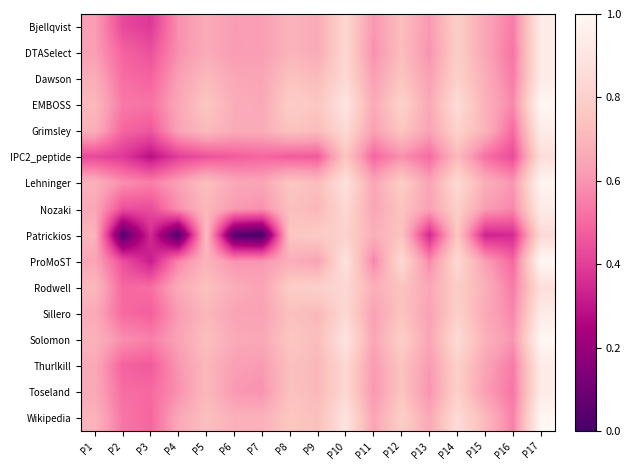

Reading right to left, transcribe all the data shown in this chart.

Bjellqvist: P17=0.9	P16=0.5	P15=0.6	P14=0.8	P13=0.6	P12=0.7	P11=0.6	P10=0.8	P9=0.7	P8=0.7	P7=0.6	P6=0.6	P5=0.7	P4=0.6	P3=0.4	P2=0.4	P1=0.6
DTASelect: P17=0.9	P16=0.5	P15=0.6	P14=0.8	P13=0.6	P12=0.7	P11=0.6	P10=0.8	P9=0.7	P8=0.7	P7=0.6	P6=0.6	P5=0.7	P4=0.6	P3=0.4	P2=0.5	P1=0.6
Dawson: P17=0.9	P16=0.5	P15=0.7	P14=0.8	P13=0.6	P12=0.8	P11=0.6	P10=0.8	P9=0.7	P8=0.7	P7=0.6	P6=0.7	P5=0.7	P4=0.6	P3=0.5	P2=0.5	P1=0.7
EMBOSS: P17=1.0	P16=0.6	P15=0.7	P14=0.9	P13=0.7	P12=0.8	P11=0.7	P10=0.9	P9=0.8	P8=0.8	P7=0.7	P6=0.7	P5=0.8	P4=0.6	P3=0.5	P2=0.5	P1=0.7
Grimsley: P17=0.9	P16=0.5	P15=0.7	P14=0.8	P13=0.6	P12=0.8	P11=0.6	P10=0.8	P9=0.7	P8=0.7	P7=0.7	P6=0.7	P5=0.7	P4=0.6	P3=0.5	P2=0.5	P1=0.7
IPC2_peptide: P17=0.9	P16=0.4	P15=0.5	P14=0.7	P13=0.5	P12=0.6	P11=0.5	P10=0.8	P9=0.5	P8=0.5	P7=0.5	P6=0.5	P5=0.4	P4=0.4	P3=0.3	P2=0.4	P1=0.4
Lehninger: P17=1.0	P16=0.6	P15=0.7	P14=0.8	P13=0.6	P12=0.8	P11=0.6	P10=0.9	P9=0.7	P8=0.8	P7=0.6	P6=0.7	P5=0.7	P4=0.6	P3=0.6	P2=0.6	P1=0.7
Nozaki: P17=0.9	P16=0.6	P15=0.6	P14=0.8	P13=0.6	P12=0.7	P11=0.6	P10=0.8	P9=0.7	P8=0.7	P7=0.6	P6=0.6	P5=0.7	P4=0.6	P3=0.4	P2=0.4	P1=0.7
Patrickios: P17=0.8	P16=0.3	P15=0.3	P14=0.8	P13=0.3	P12=0.7	P11=0.7	P10=0.8	P9=0.8	P8=0.8	P7=0.0	P6=0.0	P5=0.7	P4=0.0	P3=0.4	P2=0.0	P1=0.7
ProMoST: P17=1.0	P16=0.5	P15=0.6	P14=0.8	P13=0.6	P12=0.8	P11=0.6	P10=0.9	P9=0.6	P8=0.7	P7=0.6	P6=0.6	P5=0.7	P4=0.6	P3=0.3	P2=0.4	P1=0.6
Rodwell: P17=0.9	P16=0.5	P15=0.7	P14=0.8	P13=0.7	P12=0.7	P11=0.7	P10=0.8	P9=0.8	P8=0.8	P7=0.6	P6=0.7	P5=0.7	P4=0.7	P3=0.5	P2=0.5	P1=0.7
Sillero: P17=0.9	P16=0.6	P15=0.7	P14=0.8	P13=0.6	P12=0.7	P11=0.6	P10=0.8	P9=0.7	P8=0.7	P7=0.6	P6=0.6	P5=0.7	P4=0.6	P3=0.5	P2=0.5	P1=0.7
Solomon: P17=1.0	P16=0.6	P15=0.7	P14=0.9	P13=0.6	P12=0.8	P11=0.6	P10=0.9	P9=0.7	P8=0.8	P7=0.7	P6=0.7	P5=0.7	P4=0.6	P3=0.6	P2=0.6	P1=0.7
Thurlkill: P17=0.9	P16=0.5	P15=0.6	P14=0.8	P13=0.6	P12=0.7	P11=0.6	P10=0.8	P9=0.7	P8=0.7	P7=0.6	P6=0.6	P5=0.7	P4=0.6	P3=0.5	P2=0.5	P1=0.7
Toseland: P17=0.9	P16=0.5	P15=0.6	P14=0.8	P13=0.6	P12=0.8	P11=0.6	P10=0.8	P9=0.7	P8=0.7	P7=0.6	P6=0.6	P5=0.7	P4=0.6	P3=0.5	P2=0.5	P1=0.7
Wikipedia: P17=1.0	P16=0.6	P15=0.7	P14=0.9	P13=0.7	P12=0.8	P11=0.6	P10=0.9	P9=0.7	P8=0.8	P7=0.7	P6=0.7	P5=0.7	P4=0.7	P3=0.5	P2=0.5	P1=0.7